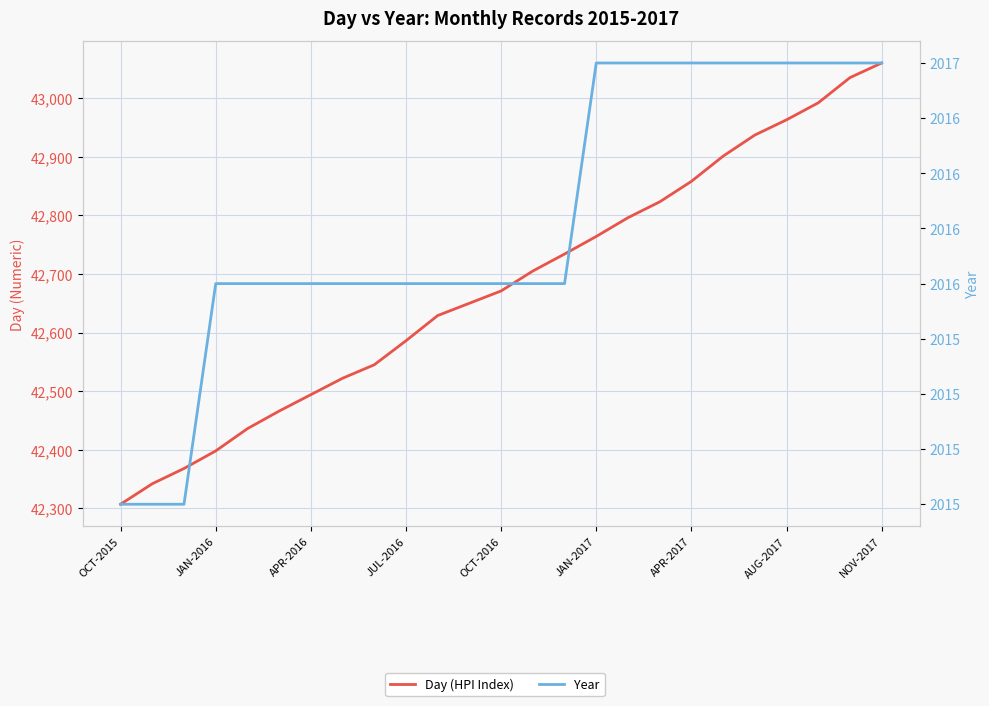

Reading right to left, what are all the values shown in this chart?

Day (HPI Index): 43060	43035	42992	42963	42937	42901	42858	42823	42796	42764	42734	42705	42671	42650	42629	42586	42545	42522	42494	42466	42436	42398	42368	42342	42307
Year: 2017	2017	2017	2017	2017	2017	2017	2017	2017	2017	2016	2016	2016	2016	2016	2016	2016	2016	2016	2016	2016	2016	2015	2015	2015